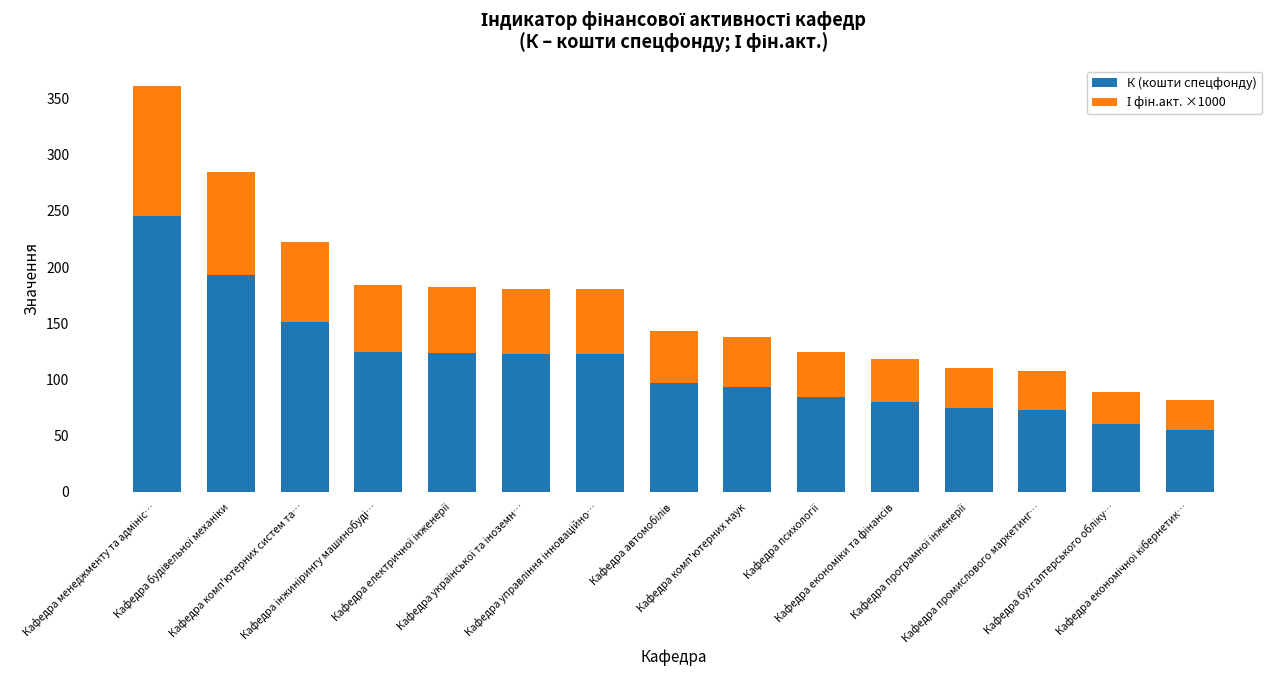

What is the highest value of the К (кошти спецфонду) series?

245.2